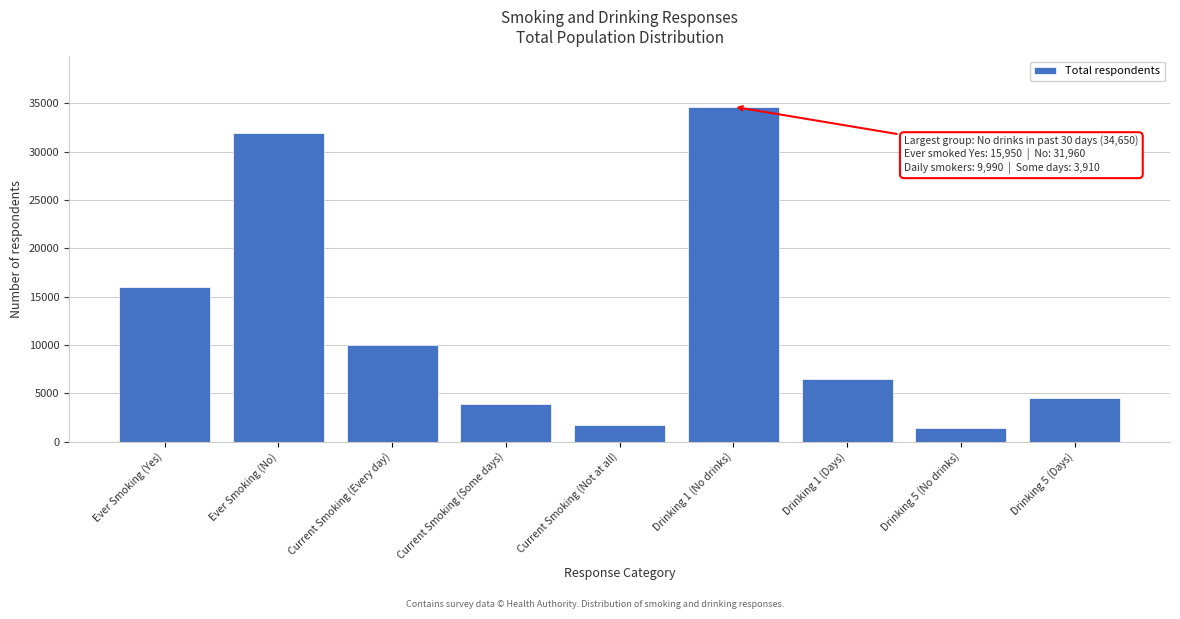

Reading left to right, what are all the values shown in this chart?

Ever Smoking (Yes)=15950	Ever Smoking (No)=31960	Current Smoking (Every day)=9990	Current Smoking (Some days)=3910	Current Smoking (Not at all)=1740	Drinking 1 (No drinks)=34650	Drinking 1 (Days)=6440	Drinking 5 (No drinks)=1410	Drinking 5 (Days)=4500